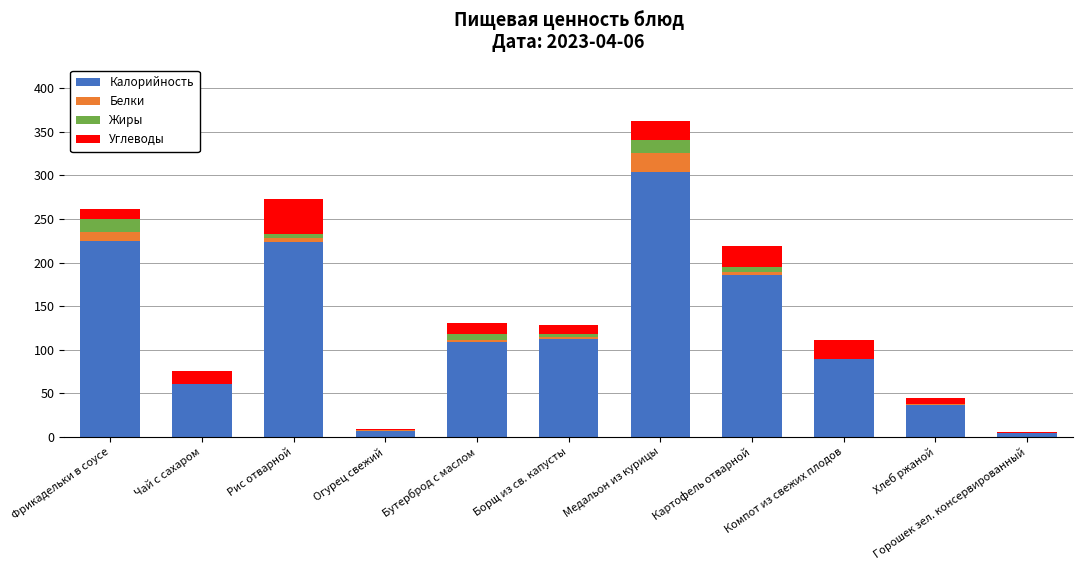

The value of Калорийность at Борщ из св. капусты is 152.5. True or false?

False